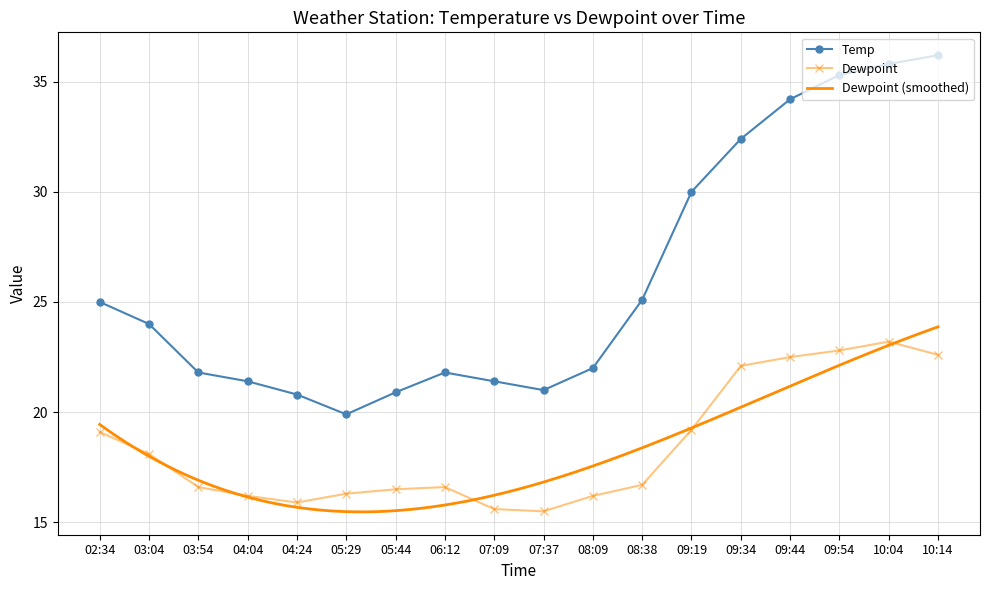

What is the value of the Dewpoint point at the 16th from the left?

22.8